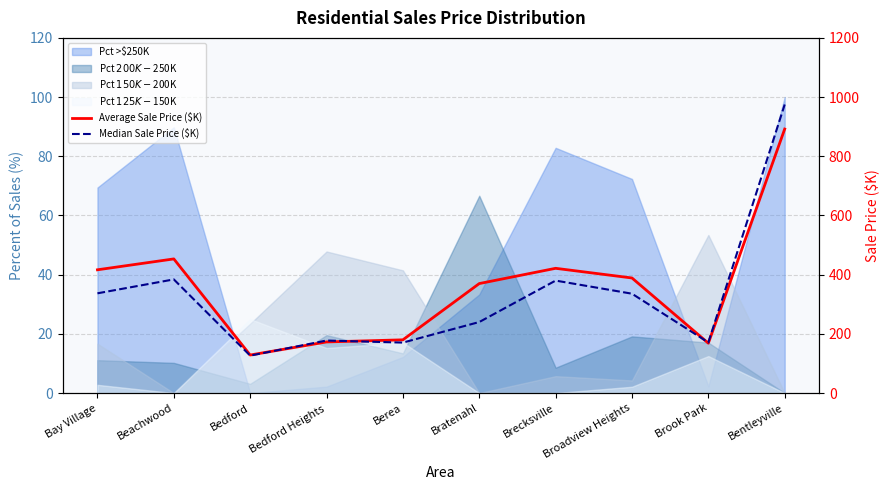

Does the chart have visible grid lines?

Yes